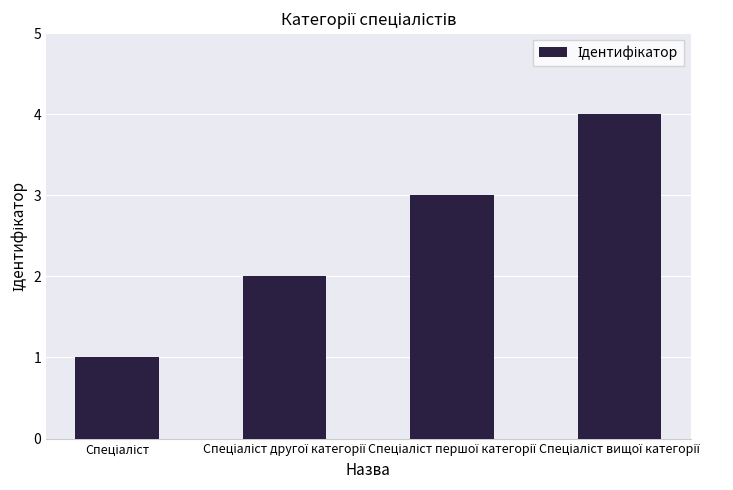

What is the maximum value shown in the chart?

4